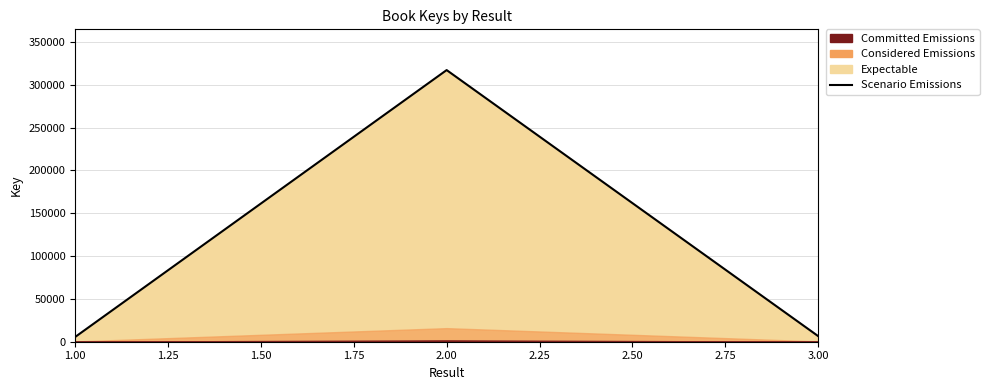

How many values are below 6574?

1